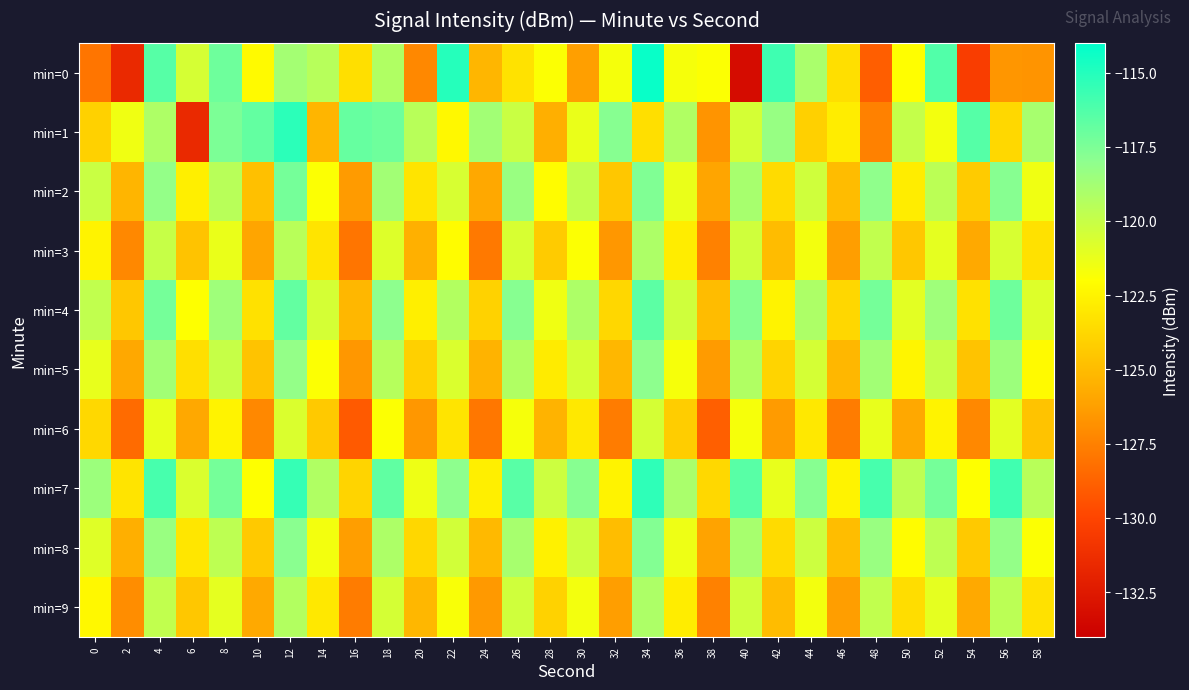

How many categories are shown in the chart?

30